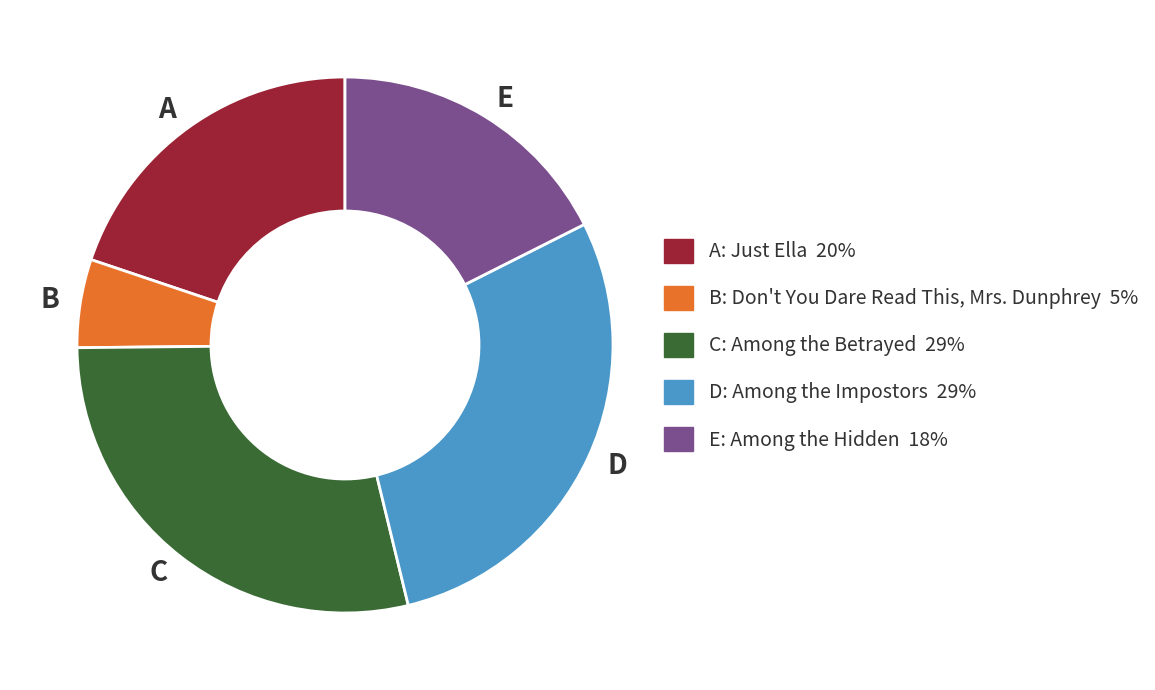

Is the sum of C and D greater than half?

Yes